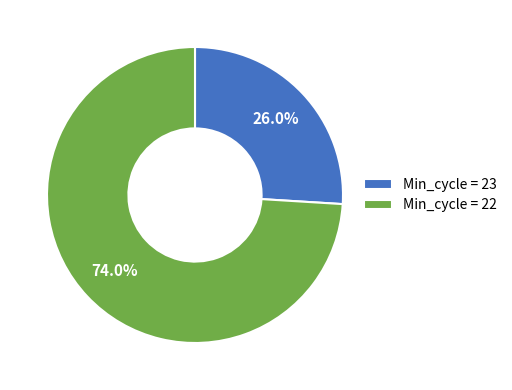

Approximately how many times larger is the value at Min_cycle = 22 compared to Min_cycle = 23?

2.8